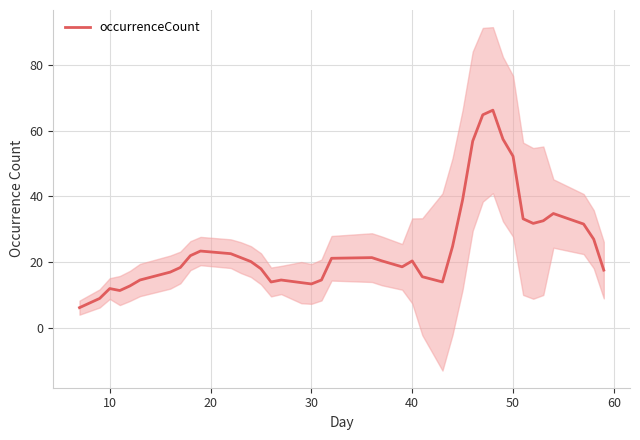

Is it true that occurrenceCount equals 13.4 at 30?

True